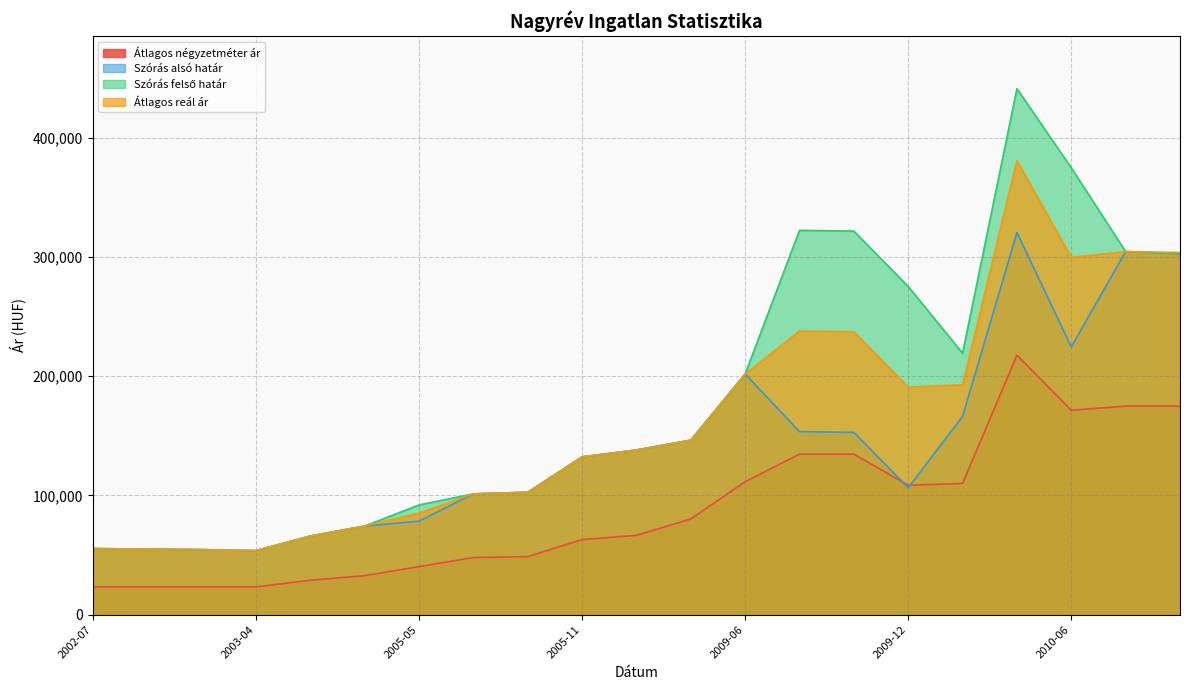

Reading right to left, list all the values displayed in this chart.

Átlagos négyzetméter ár: 175000	175000	171528	217708	110069	108565	134722	134722	111574	80303	66558	62987	48701	47939	40320	32701	28892	23333	23333	23333	23333
Szórás alsó határ: 302835	304657	224686	320575	166375	106457	152936	153558	201877	146431	138166	132427	102712	101351	78474	74364	65974	53724	54572	55017	55426
Szórás felső határ: 302835	304657	374946	441371	219407	275375	321854	322476	201877	146431	138166	132427	102712	101351	92072	74364	65974	53724	54572	55017	55426
Átlagos reál ár: 303874	304657	299816	380973	192891	190916	237395	238017	201877	146431	138166	132427	102712	101351	85273	74364	65974	53724	54572	55017	55426